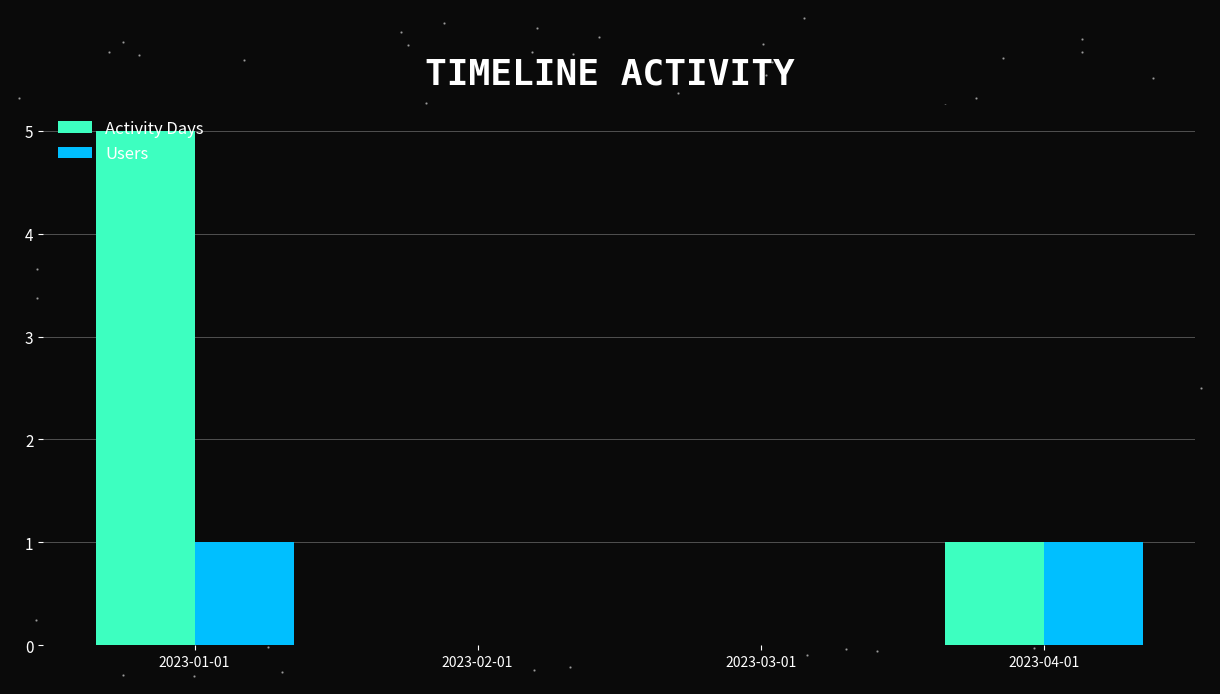

What is the total value across all series at 2023-04-01?

2